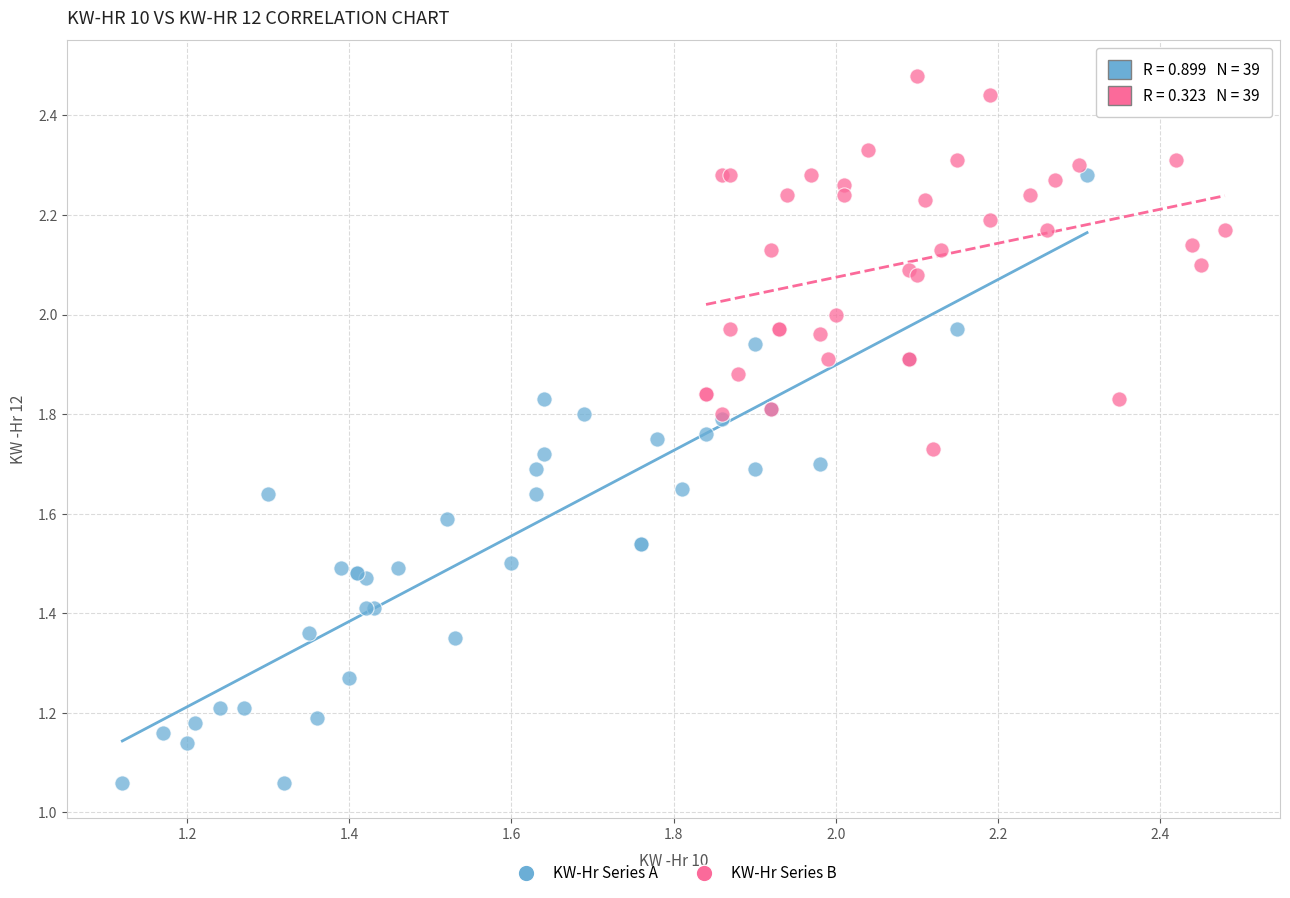

Which series has the widest spread of Y values?

KW-Hr Series A